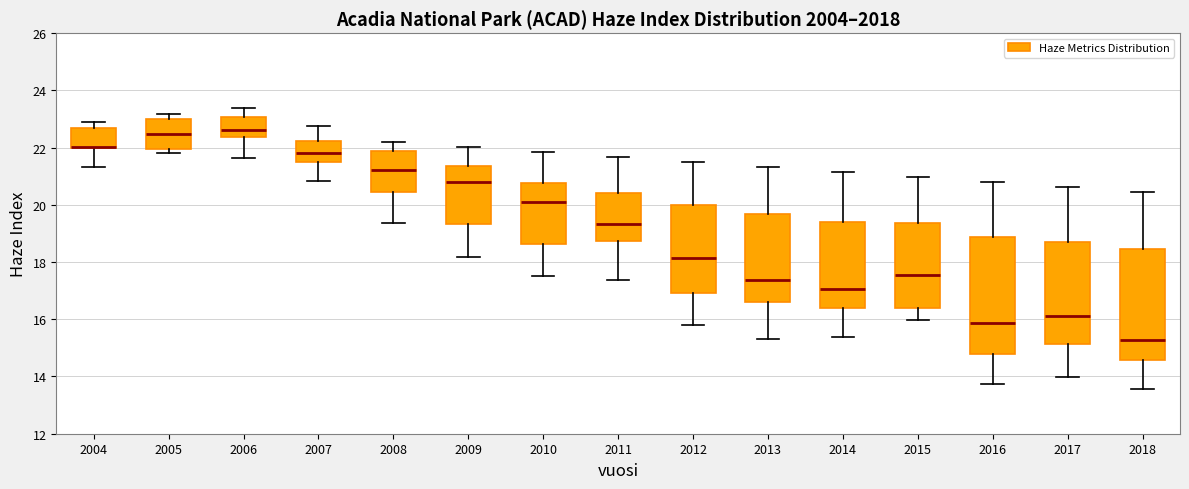

Reading left to right, read every box against the y-axis: the position of its median line, the range the box covers, and the ends of its whiskers. The values are not printed on the chart, so give them approximately, as read against the axis.

2004: median 22.0 (drawn on the box's lower edge), box 22.0 to 22.6, whiskers 21.4 to 22.8
2005: median 22.4, box 22.0 to 23.0, whiskers 21.8 to 23.2
2006: median 22.6, box 22.4 to 23.0, whiskers 21.6 to 23.4
2007: median 21.8, box 21.6 to 22.2, whiskers 20.8 to 22.8
2008: median 21.2, box 20.4 to 21.8, whiskers 19.4 to 22.2
2009: median 20.8, box 19.4 to 21.4, whiskers 18.2 to 22.0
2010: median 20.2, box 18.6 to 20.8, whiskers 17.6 to 21.8
2011: median 19.4, box 18.8 to 20.4, whiskers 17.4 to 21.6
2012: median 18.2, box 17.0 to 20.0, whiskers 15.8 to 21.4
2013: median 17.4, box 16.6 to 19.6, whiskers 15.4 to 21.4
2014: median 17.0, box 16.4 to 19.4, whiskers 15.4 to 21.2
2015: median 17.6, box 16.4 to 19.4, whiskers 16.0 to 21.0
2016: median 15.8, box 14.8 to 18.8, whiskers 13.8 to 20.8
2017: median 16.2, box 15.2 to 18.6, whiskers 14.0 to 20.6
2018: median 15.2, box 14.6 to 18.4, whiskers 13.6 to 20.4